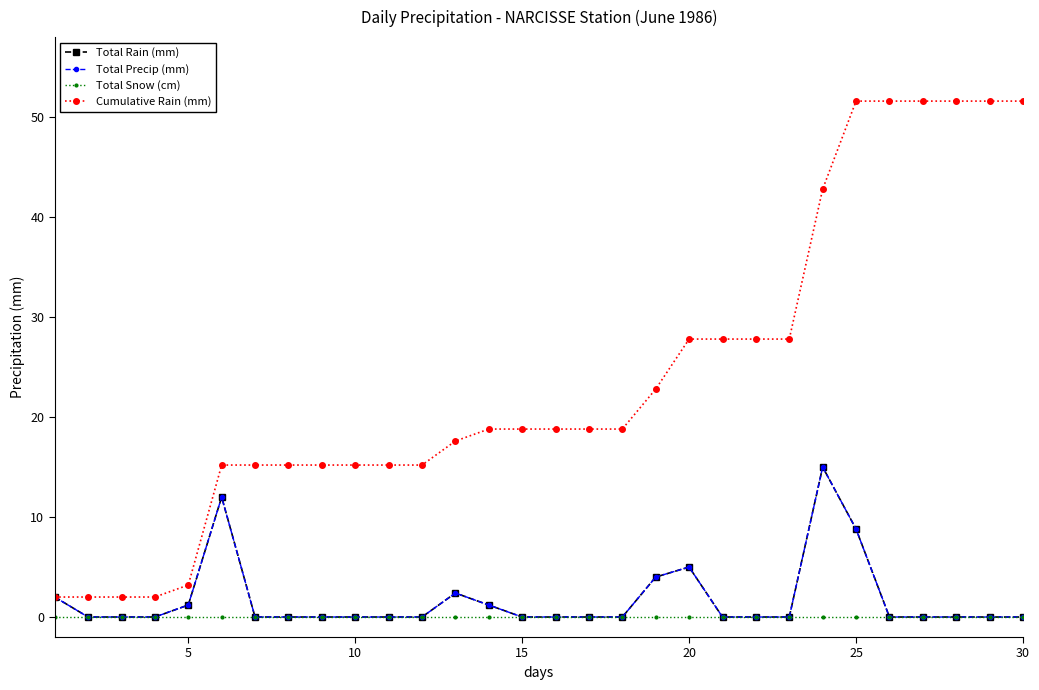

True or false: Total Rain (mm) and Cumulative Rain (mm) cross at least once.

False